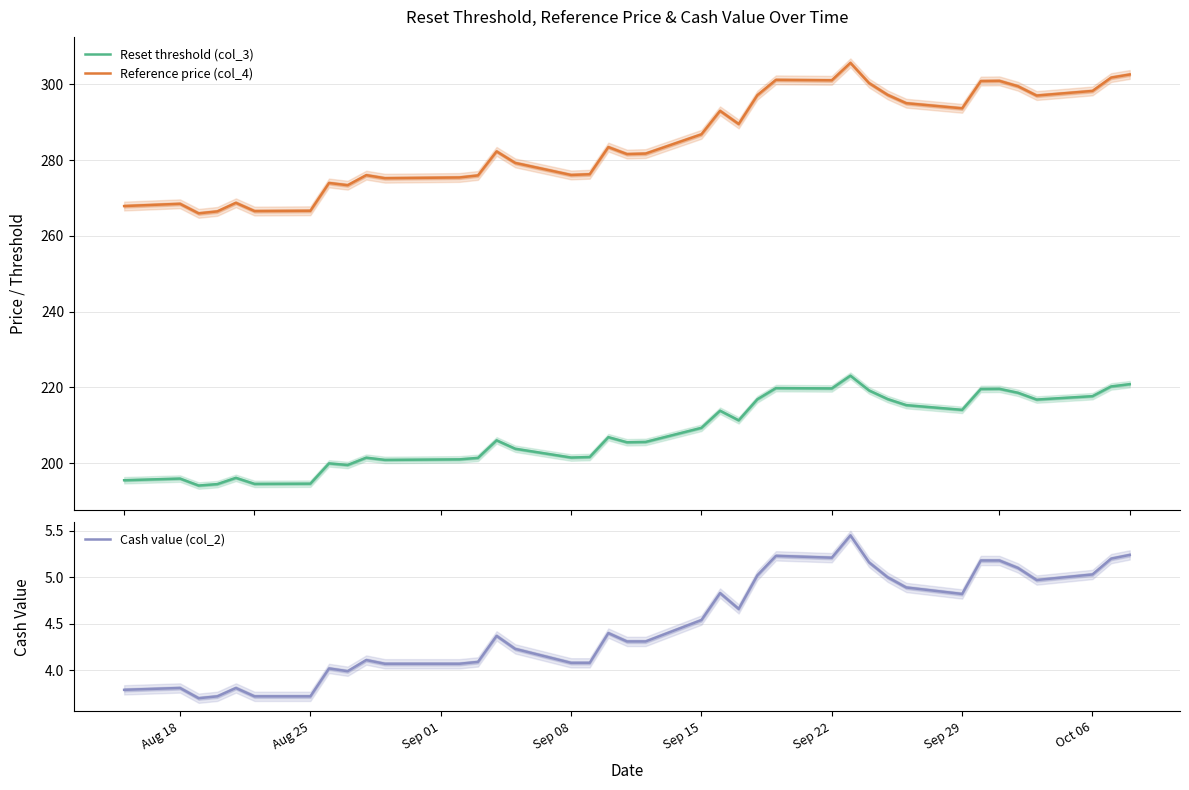

True or false: Reset threshold (col_3) and Cash value (col_2) cross at least once.

False